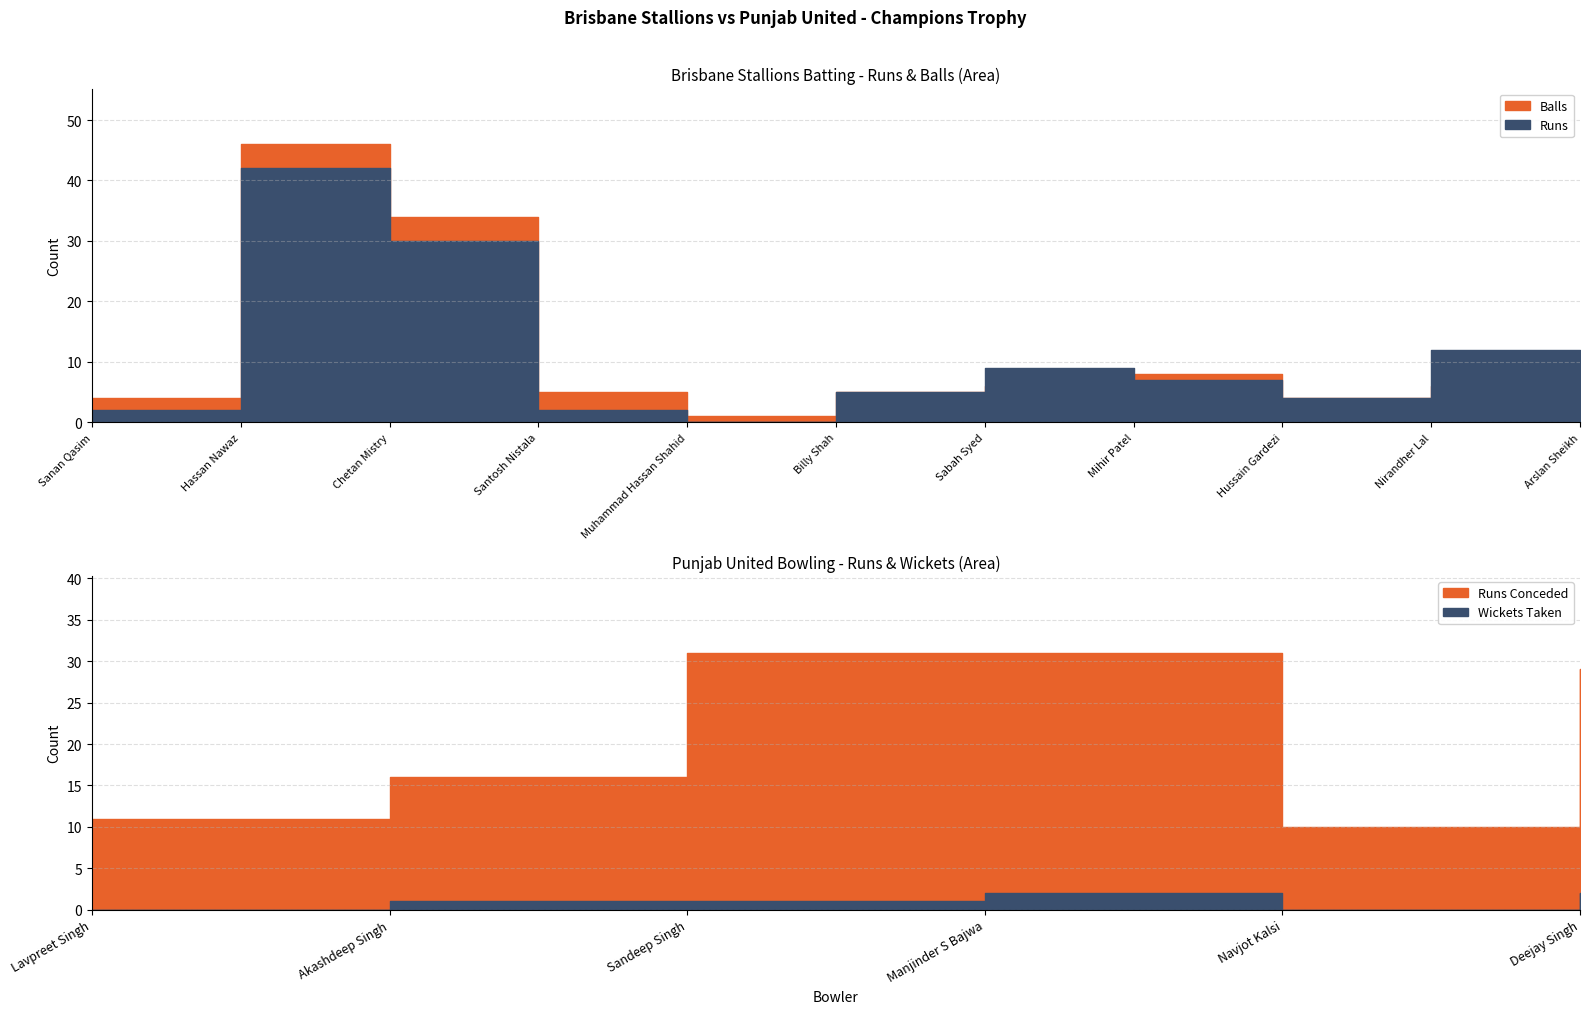

What is the sum of the Runs values at Muhammad Hassan Shahid and Santosh Nistala?

2